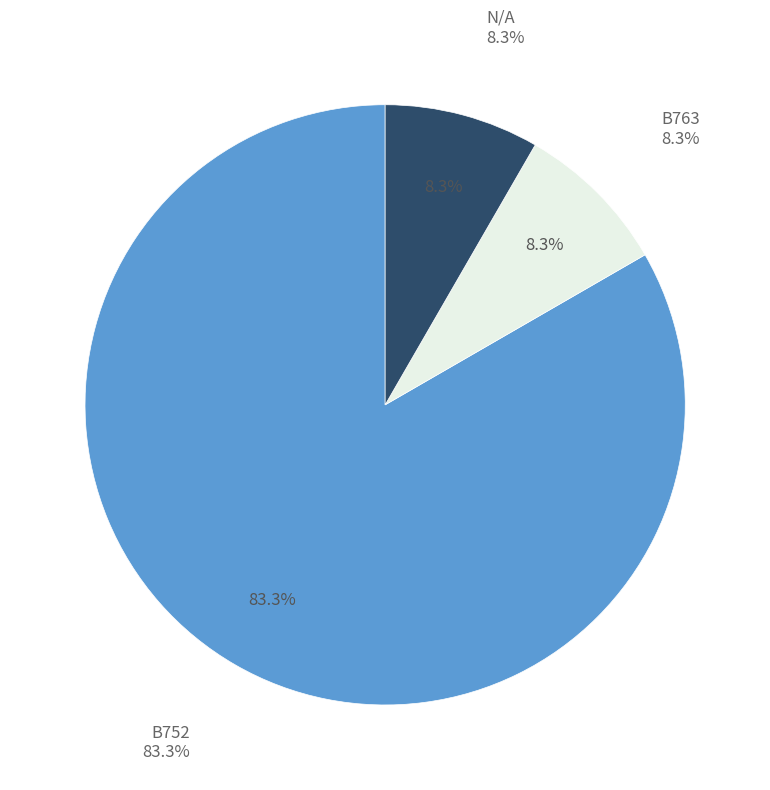

Which has a higher value, N/A or B752?

B752